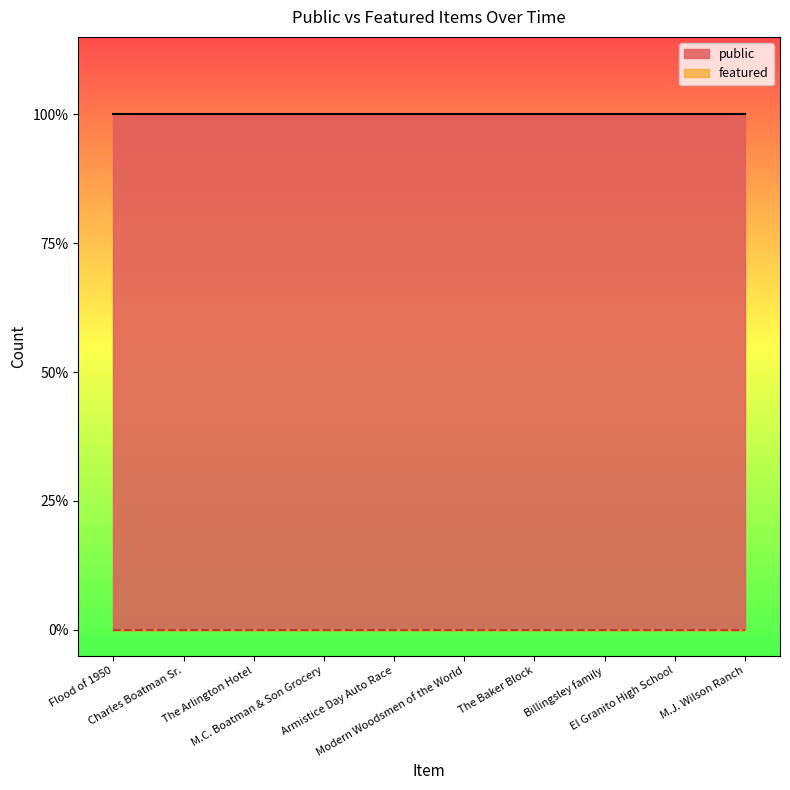

Which has a higher value, M.J. Wilson Ranch or Armistice Day Auto Race?

M.J. Wilson Ranch